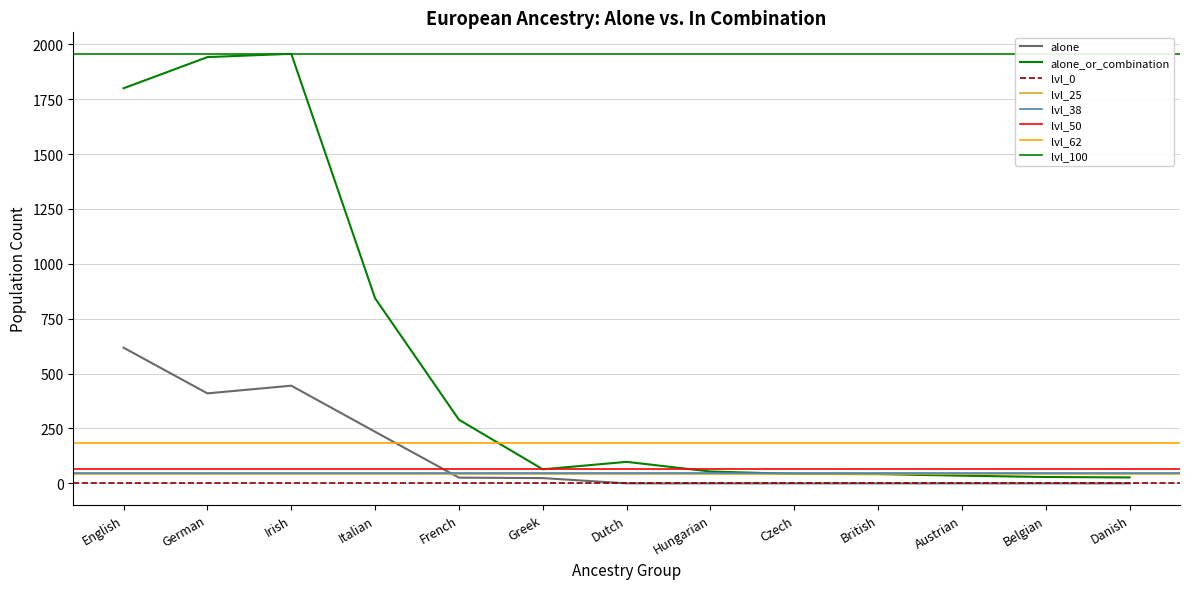

At which category does alone_or_combination reach its first local peak?

Irish